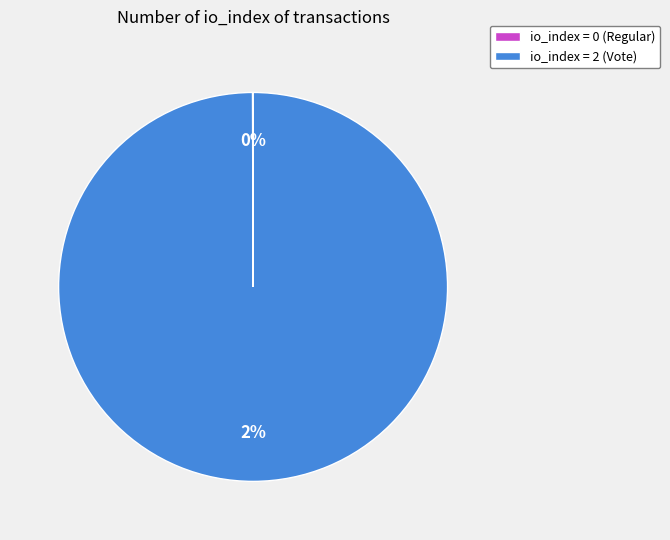

The Regular slice represents 0% of the pie. True or false?

True